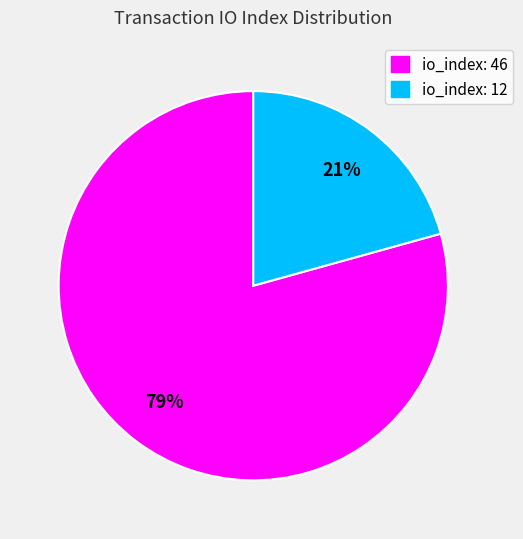

The io_index: 46 slice represents 79% of the pie. True or false?

True